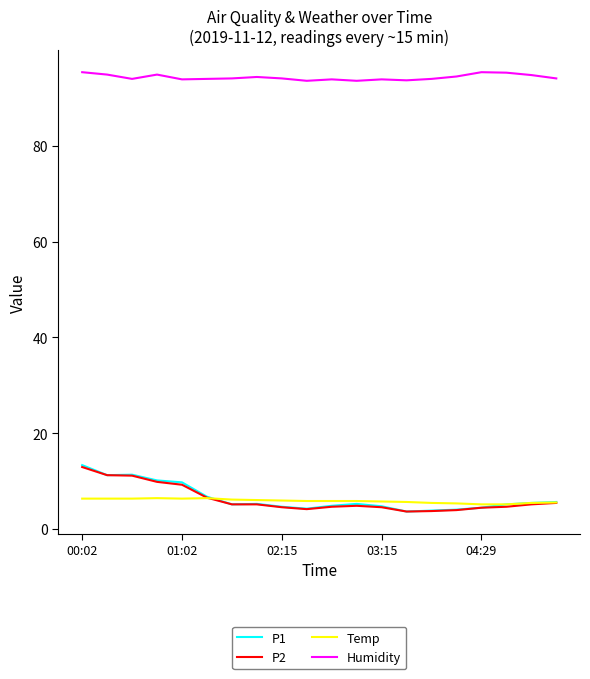

True or false: P2 and Humidity cross at least once.

False